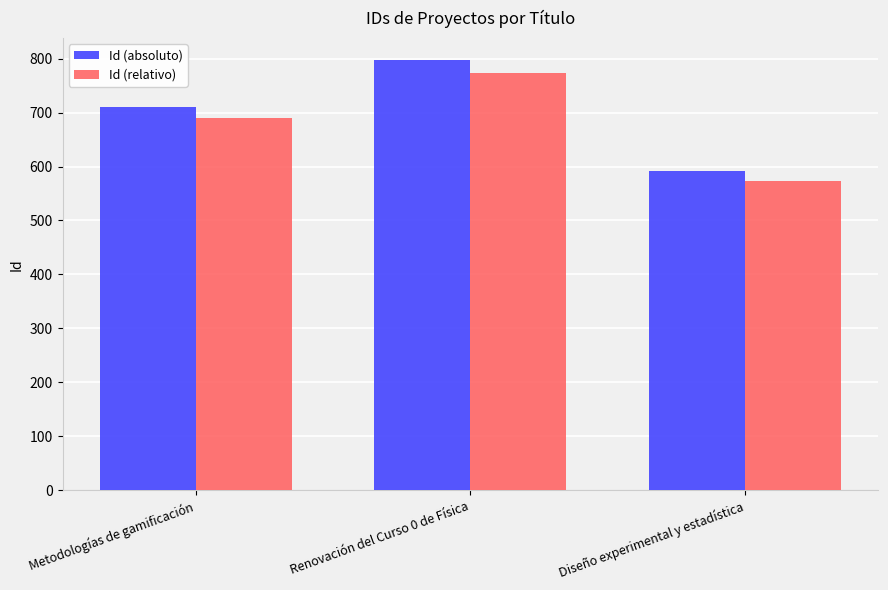

What is the sum of the Id (absoluto) values at Metodologías de gamificación and Renovación del Curso 0 de Física?

1509.0